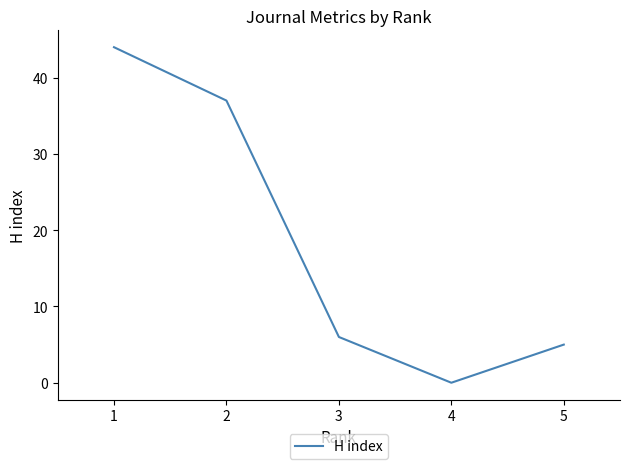

Where is the first local minimum?

4